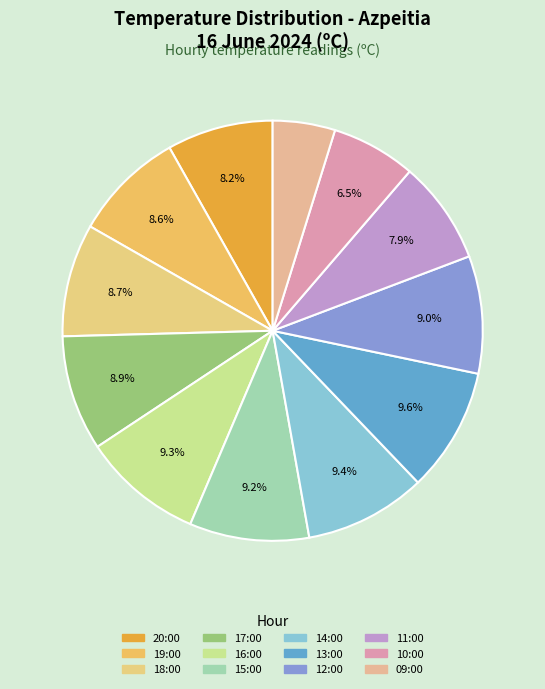

To the nearest percent, what is the difference between the largest and smallest slice percentages?

5%